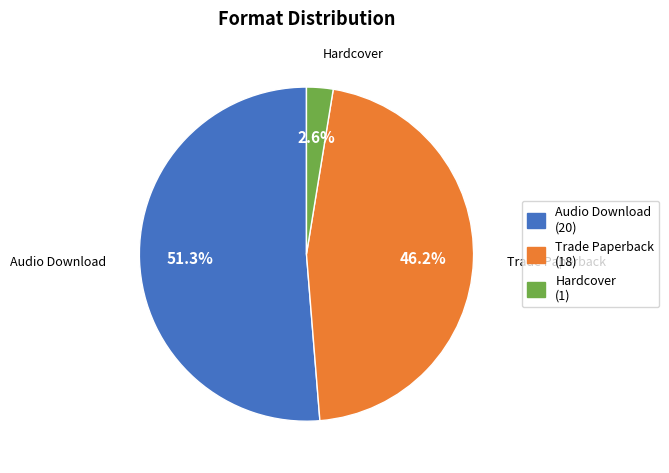

Which slice is the smallest?

Hardcover